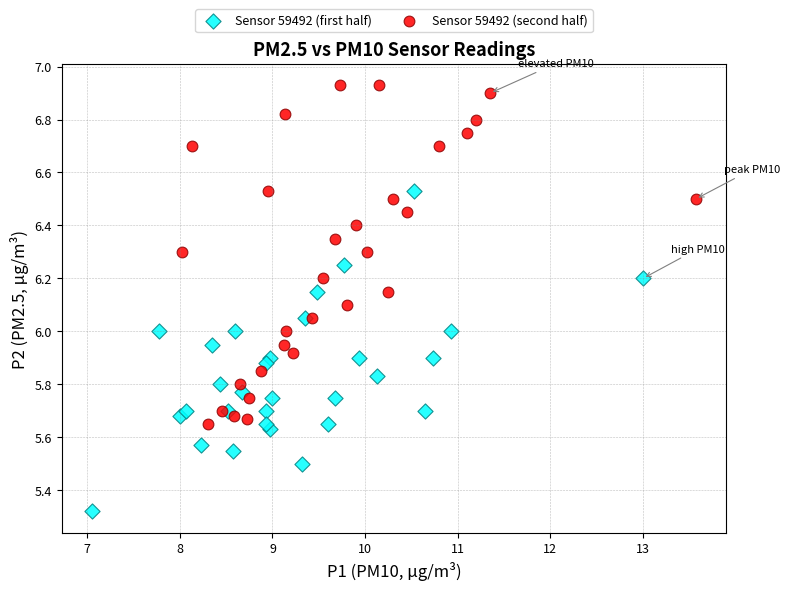

Which series has the widest spread of Y values?

Sensor 59492 (second half)